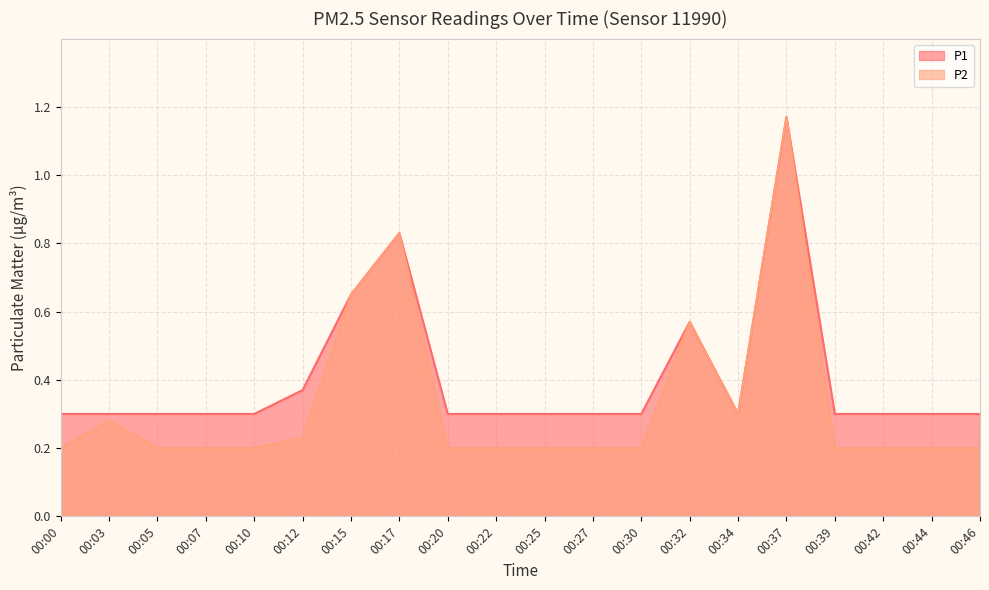

What is the sum of the P2 values at 00:17 and 00:39?

1.0